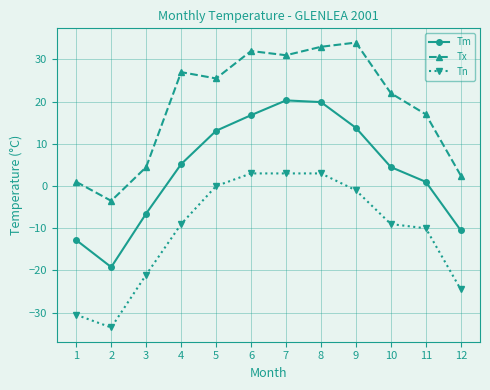

True or false: Tm and Tx cross at least once.

False